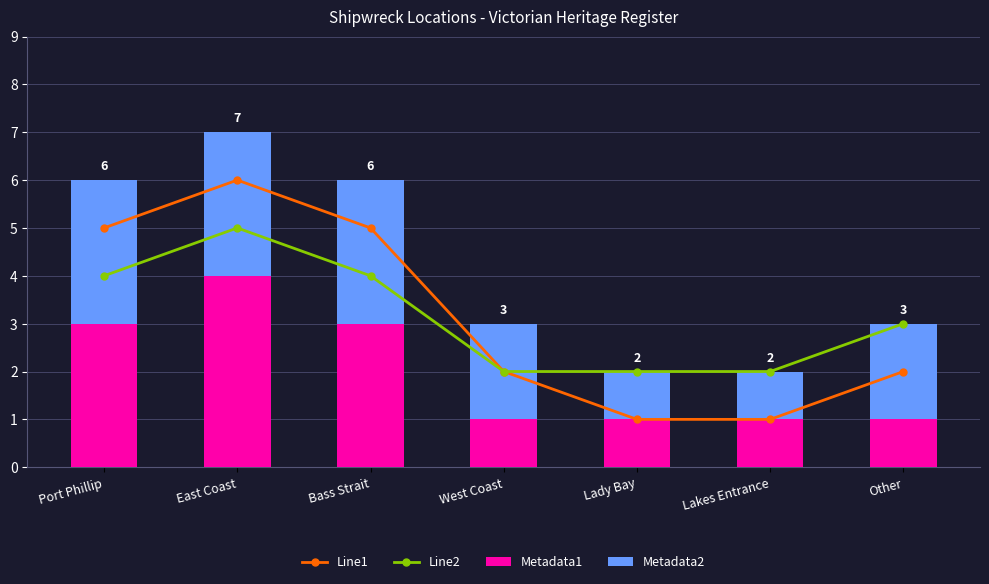

Rank the series at Other from highest to lowest value.

Line2, Line1, Metadata2, Metadata1